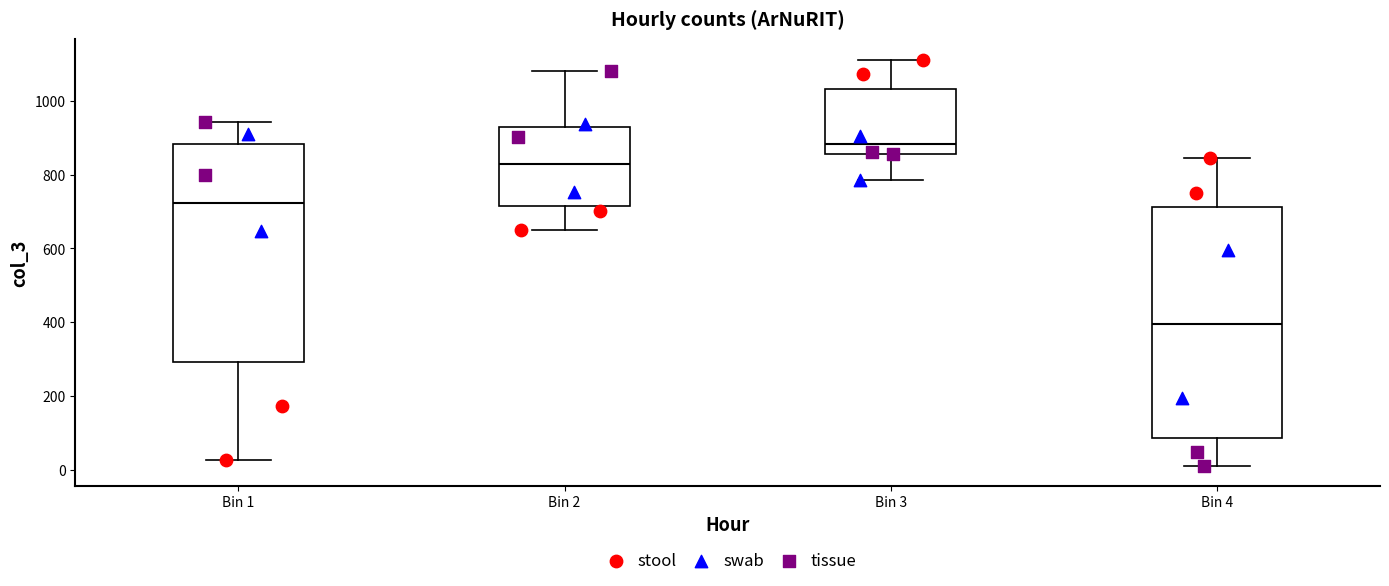

Where is the upper edge of the box for Bin 1 on the y-axis? The values are not printed on the chart, so give them approximately, as read against the axis.

880